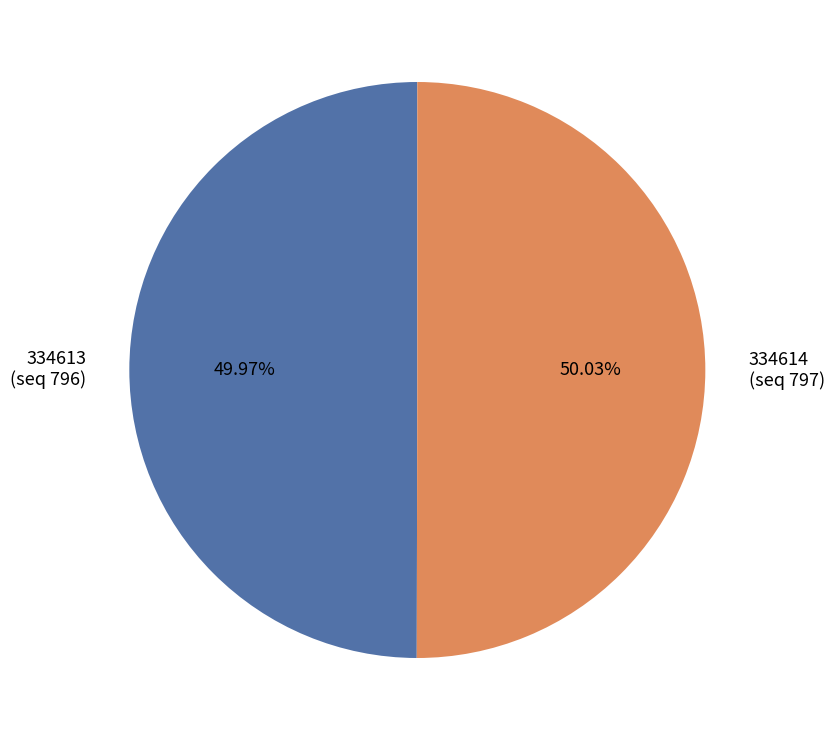

Is there a majority slice in this chart?

Yes